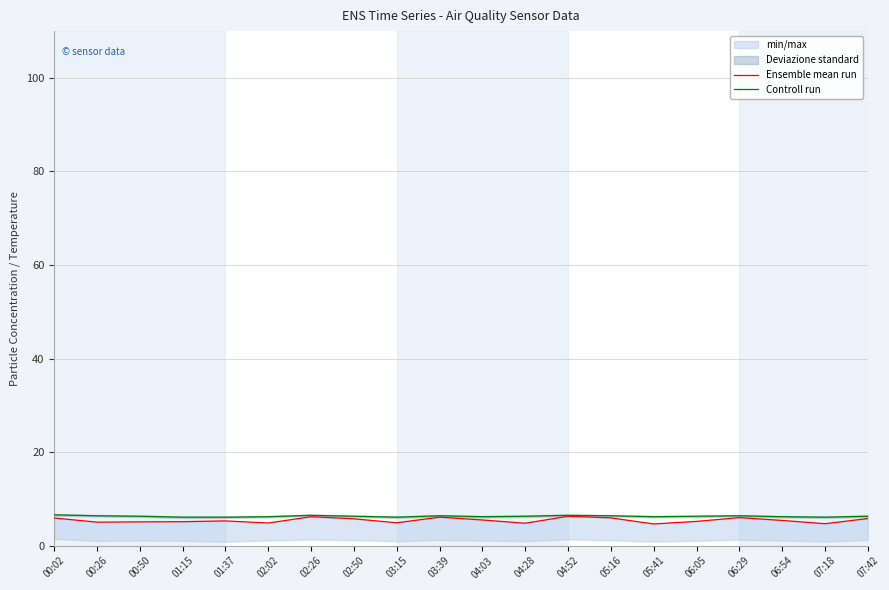

At which category does Controll run reach its first local peak?

02:26